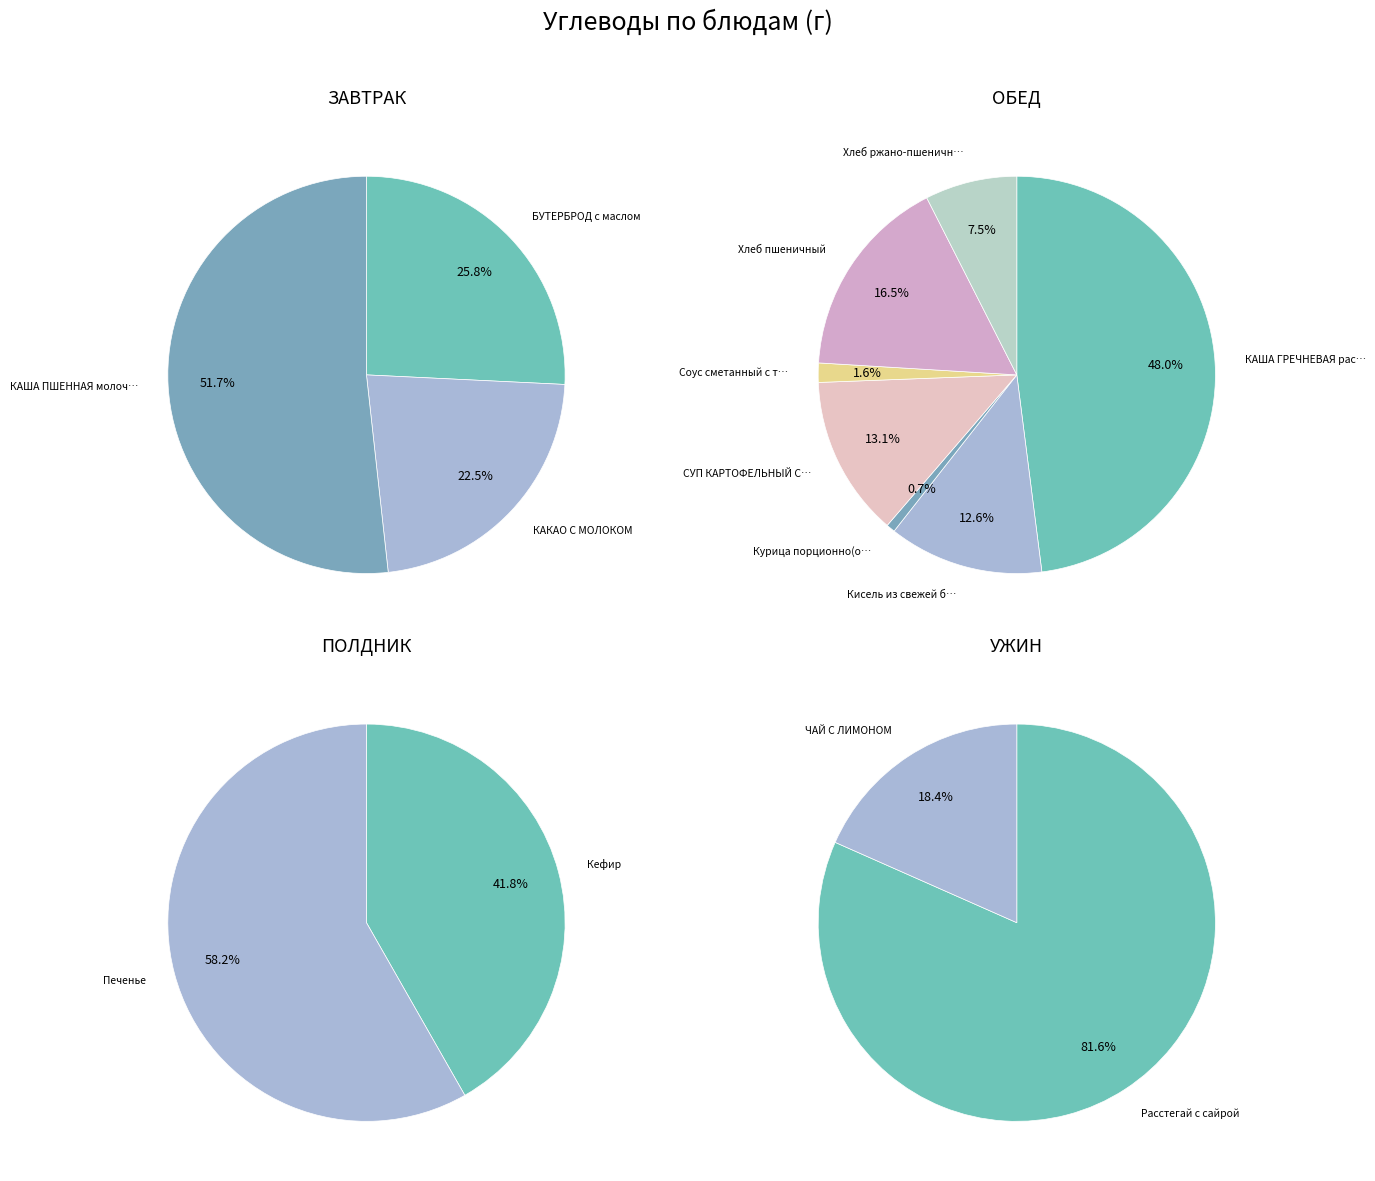

What is the change in value from КАША ПШЕННАЯ молочная to СУП КАРТОФЕЛЬНЫЙ С КЛЕЦКАМИ?

-14.0